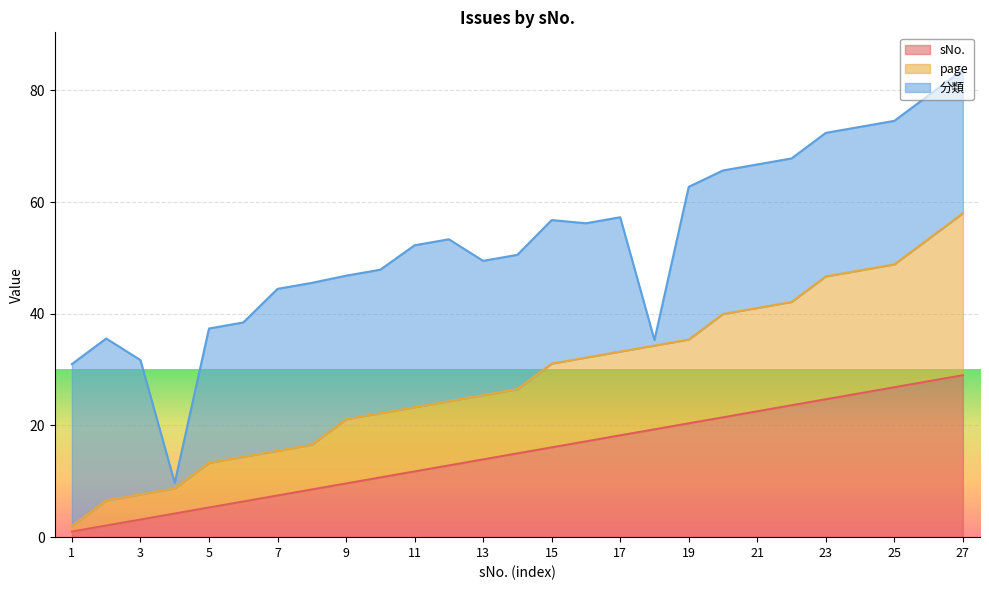

What is the value of the page point at the 23rd from the left?

46.7